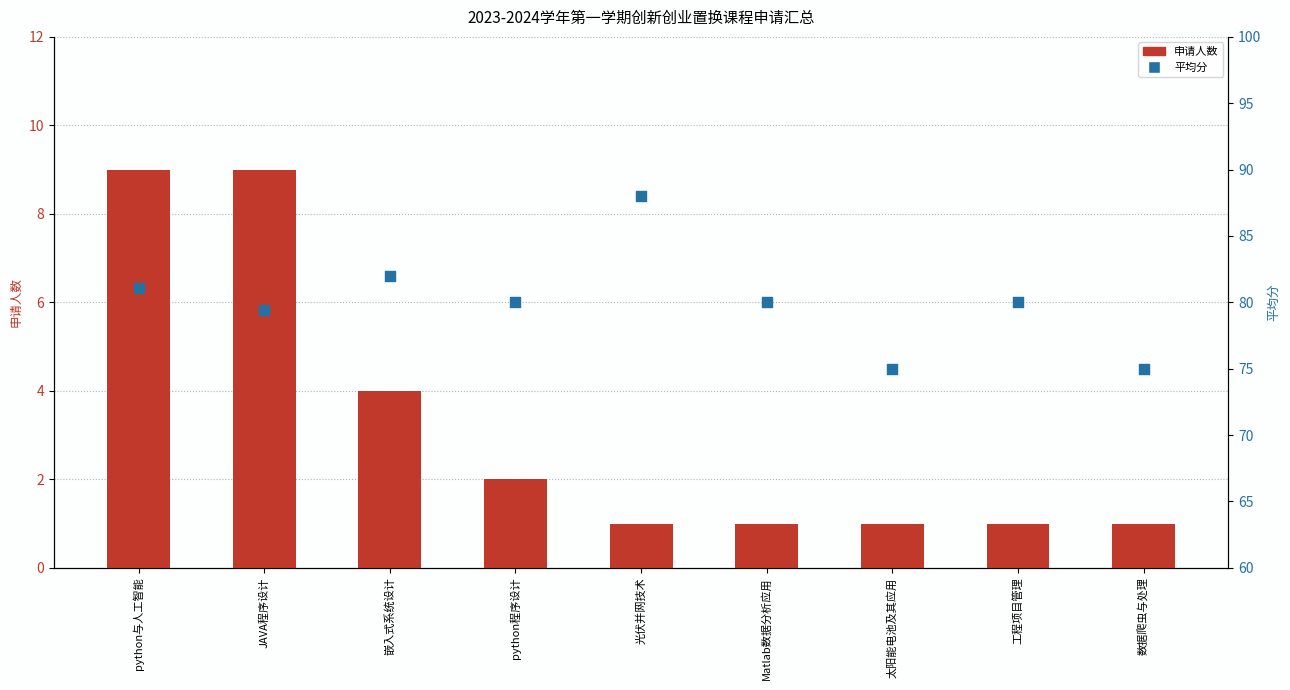

At how many categories does at least one series exceed 12?

9